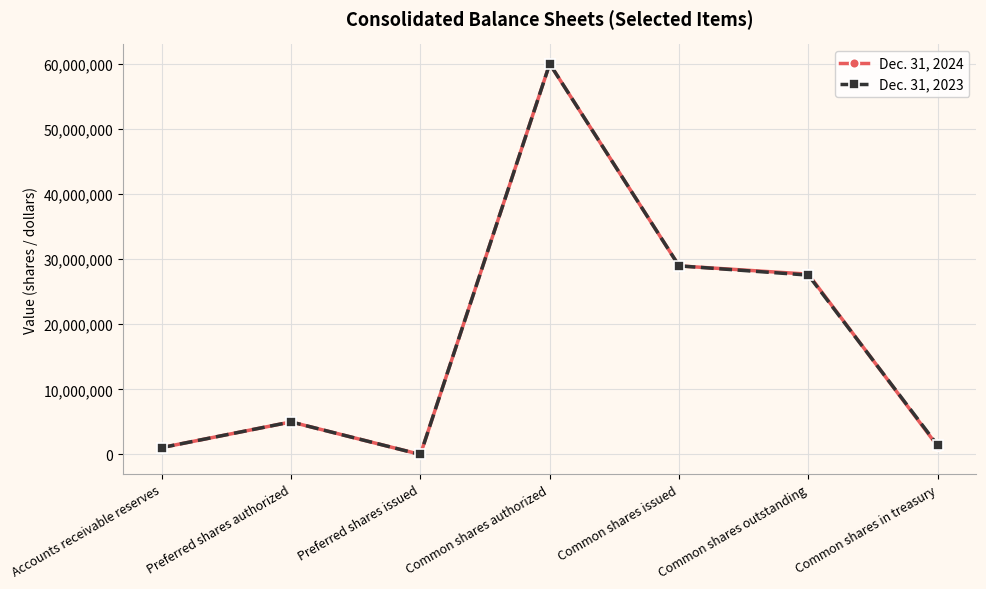

List the series in order of their overall mean, lowest first.

Dec. 31, 2023, Dec. 31, 2024